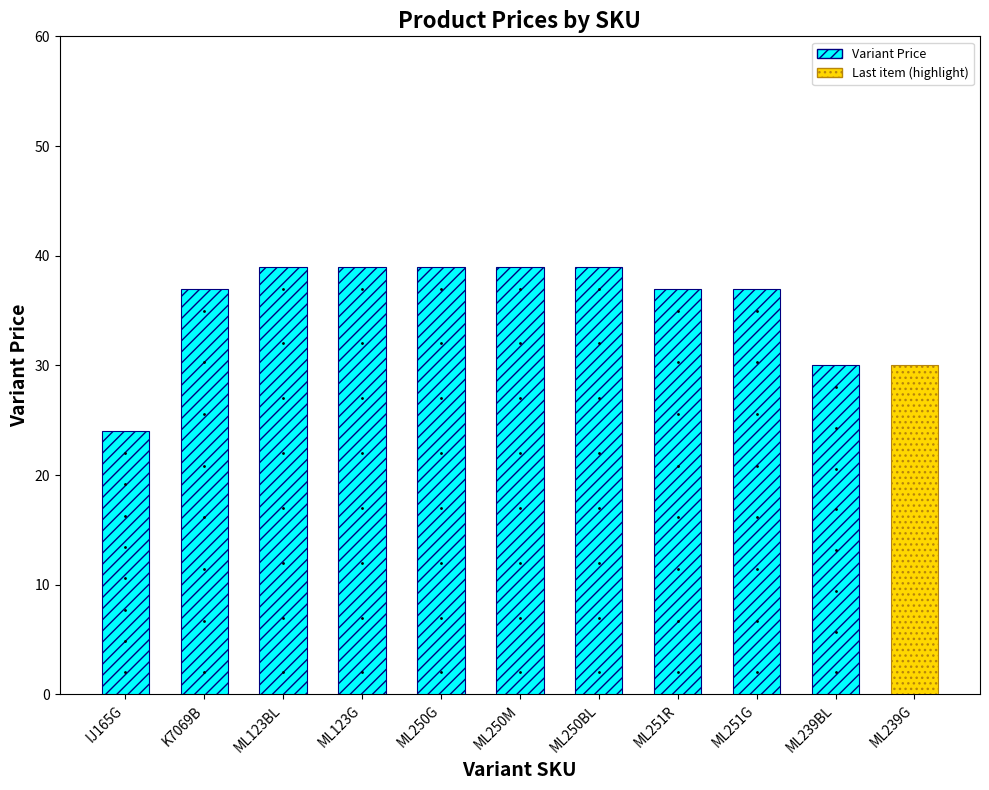

Reading left to right, what are all the values shown in this chart?

24	37	39	39	39	39	39	37	37	30	30